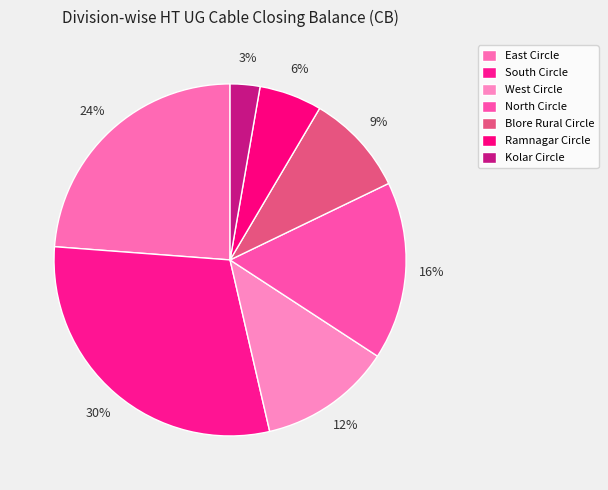

How many slices are in this pie chart?

7